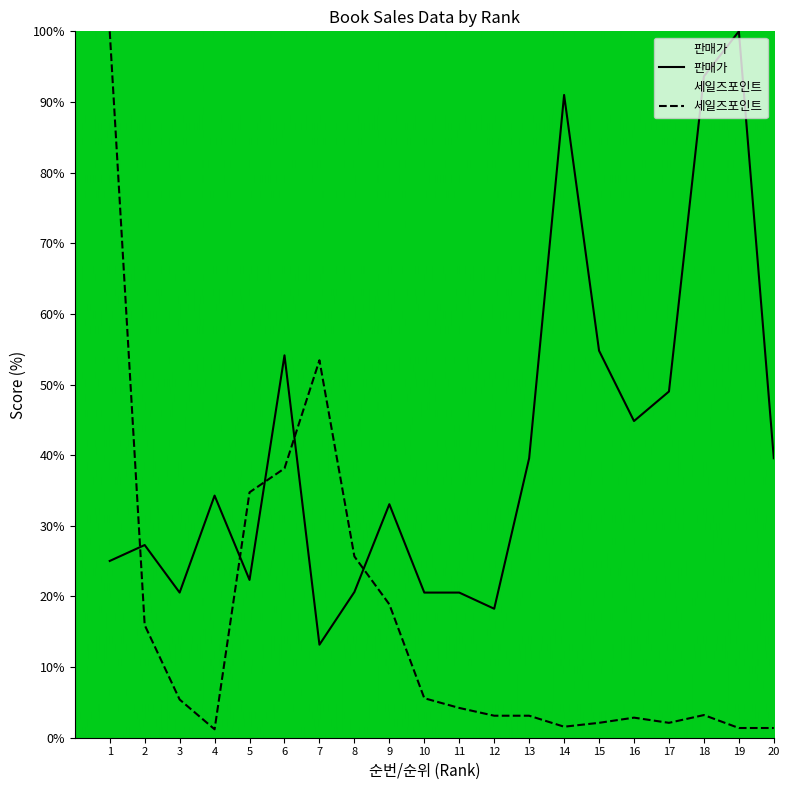

At how many categories does at least one series exceed 21?

16